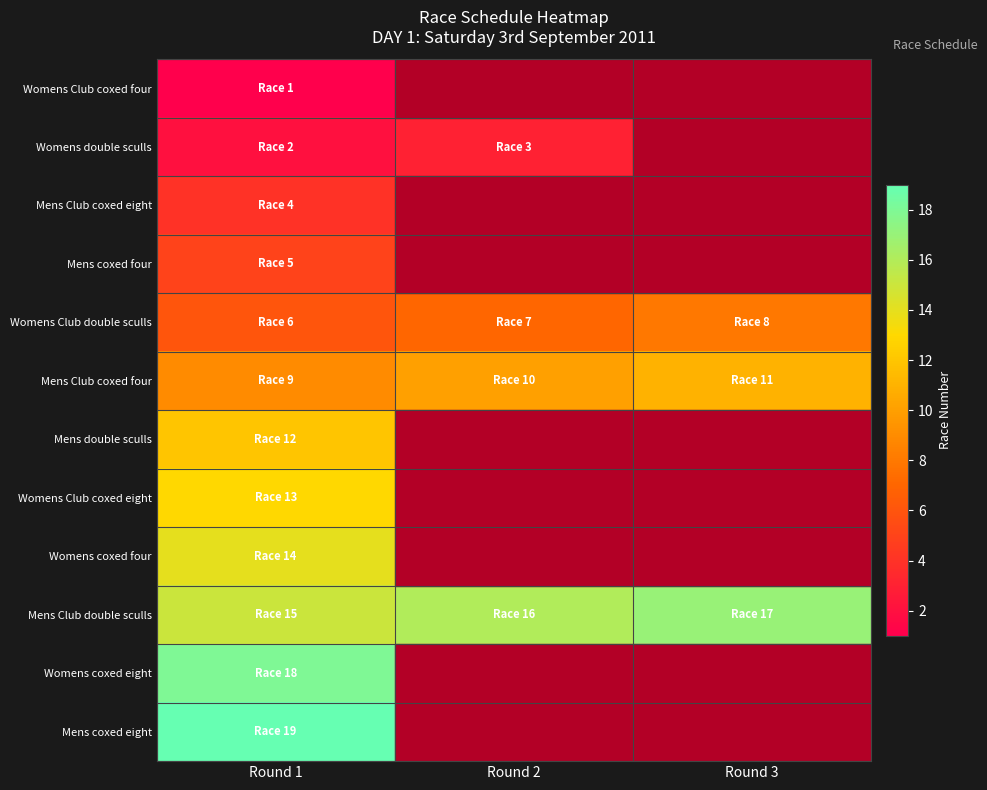

Which series has the largest total across all categories?

Mens Club double sculls